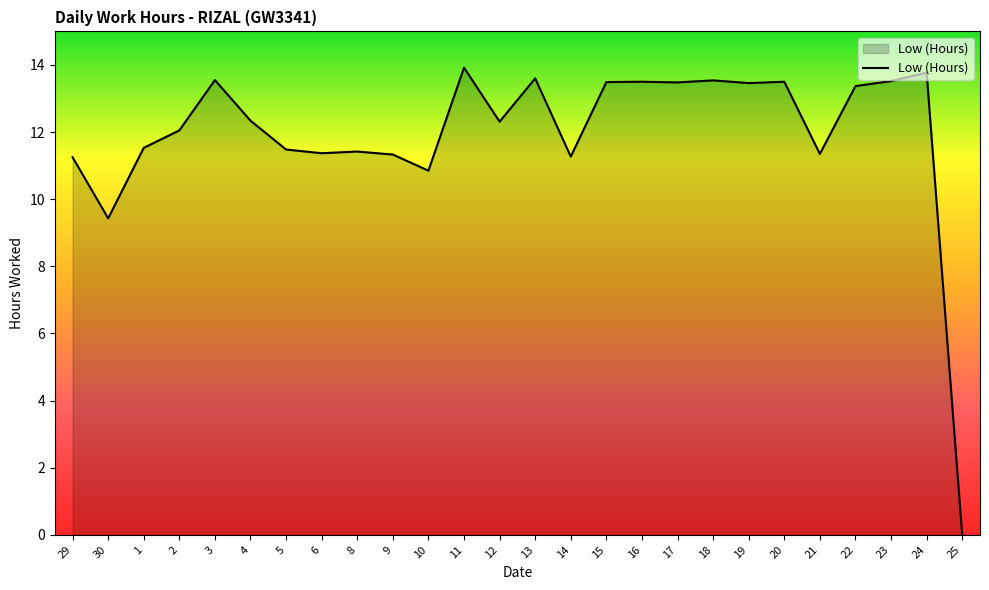

Where is the data nearest to the value 6?

30